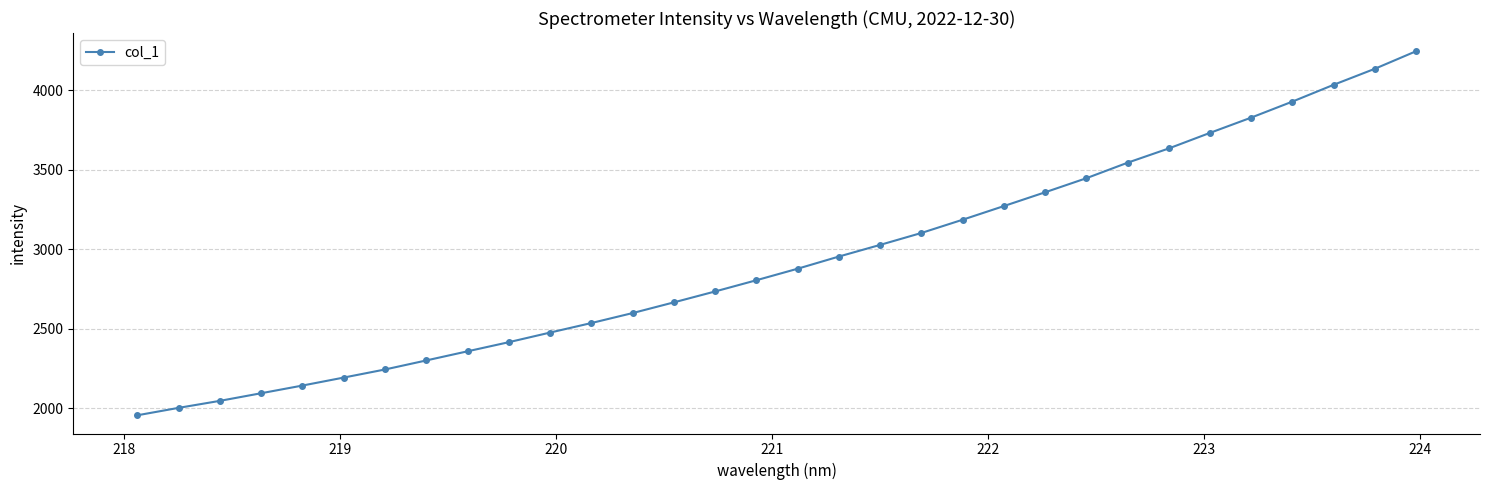

How many values exceed 2876?

16